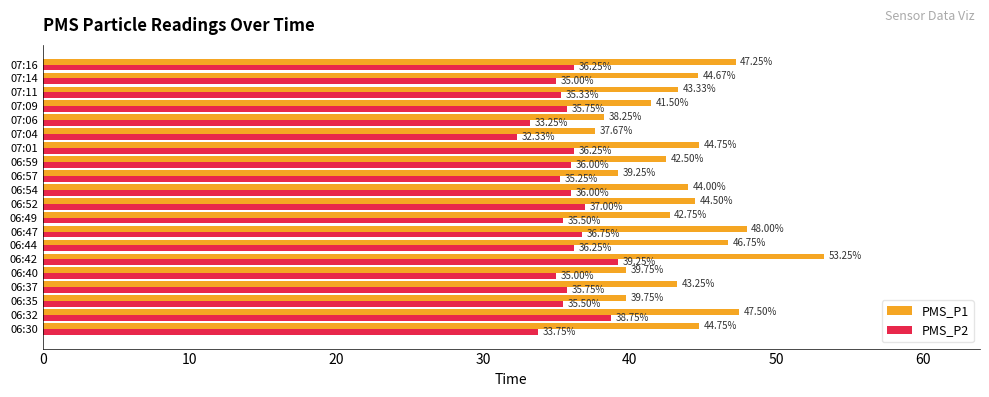

At which category is the sum across all series the highest?

06:42